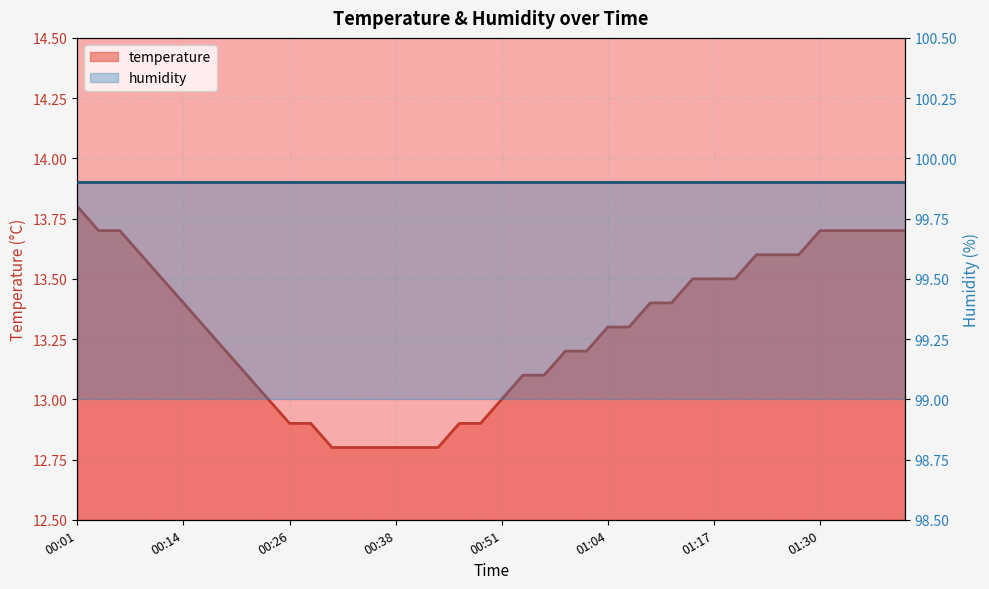

Which has a higher value, 00:03 or 01:32?

00:03